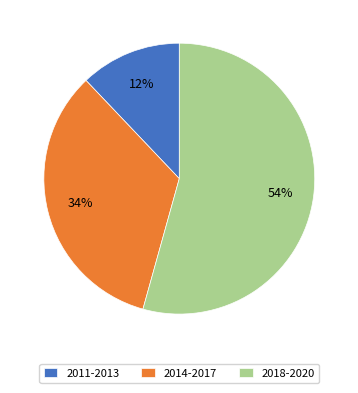

Does any single category account for the majority?

Yes